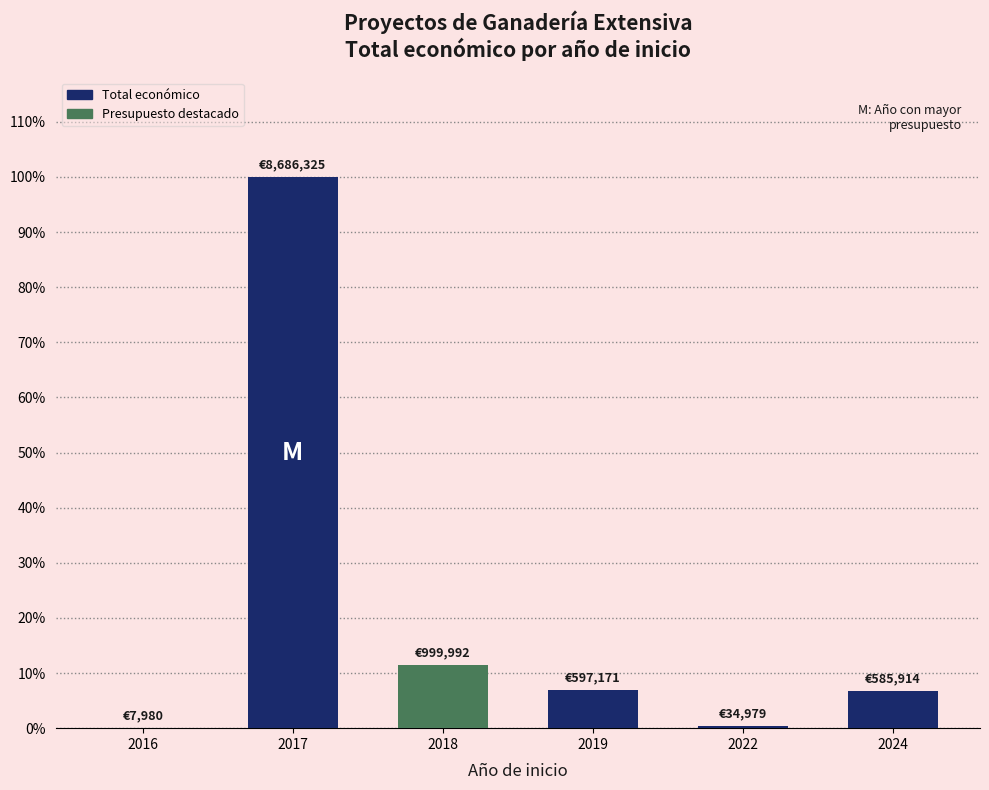

Which label corresponds to the largest value in the chart?

2017